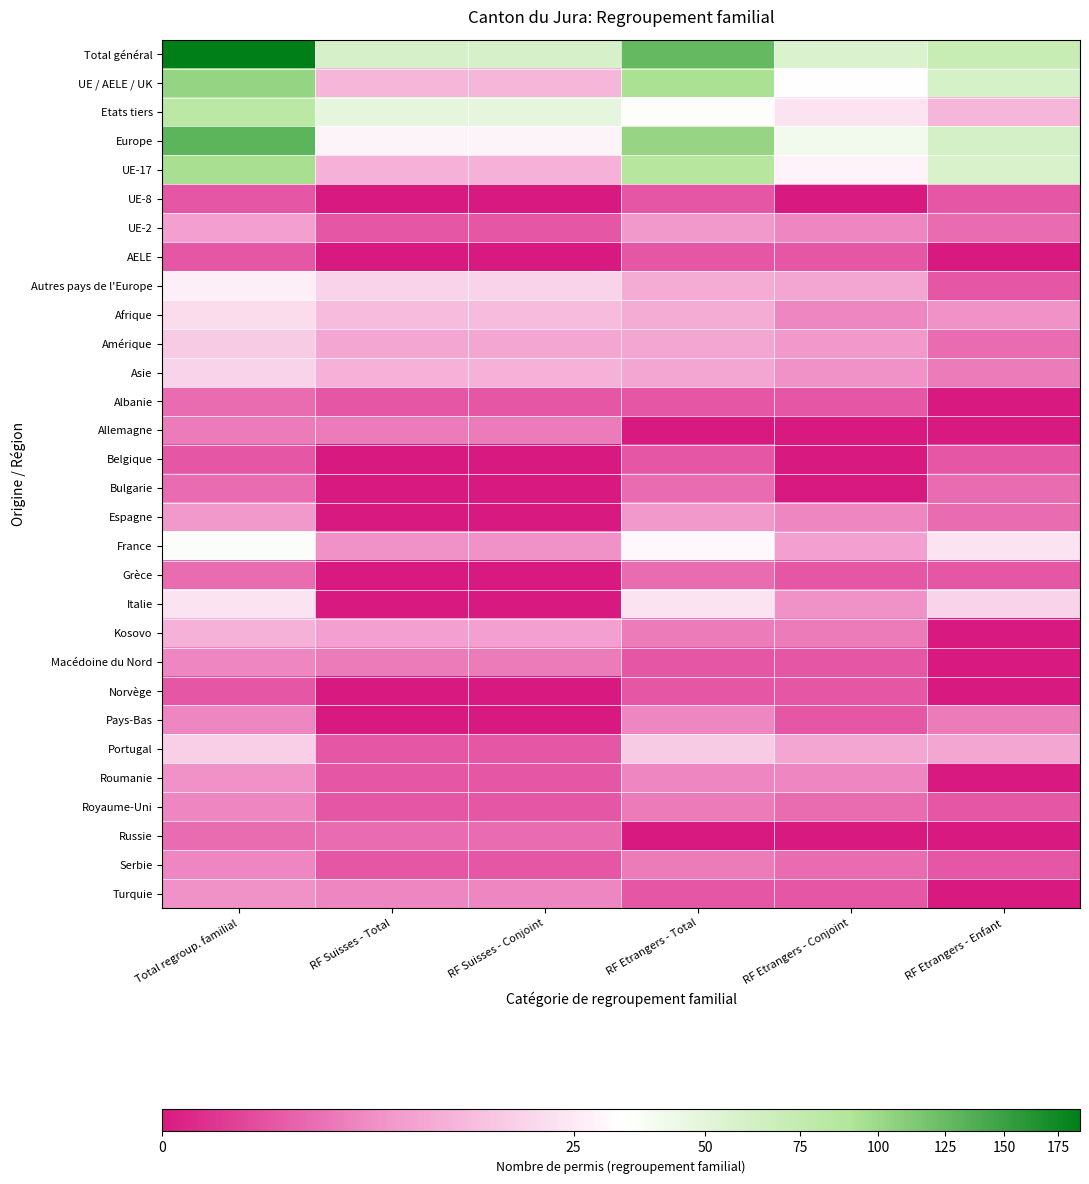

Reading right to left, what are all the values shown in this chart?

Total général: RF Etrangers - Enfant=71	RF Etrangers - Conjoint=56	RF Etrangers - Total=127	RF Suisses - Conjoint=59	RF Suisses - Total=59	Total regroup. familial=186
UE / AELE / UK: RF Etrangers - Enfant=60	RF Etrangers - Conjoint=33	RF Etrangers - Total=93	RF Suisses - Conjoint=11	RF Suisses - Total=11	Total regroup. familial=104
Etats tiers: RF Etrangers - Enfant=11	RF Etrangers - Conjoint=23	RF Etrangers - Total=34	RF Suisses - Conjoint=48	RF Suisses - Total=48	Total regroup. familial=82
Europe: RF Etrangers - Enfant=61	RF Etrangers - Conjoint=41	RF Etrangers - Total=102	RF Suisses - Conjoint=29	RF Suisses - Total=29	Total regroup. familial=131
UE-17: RF Etrangers - Enfant=57	RF Etrangers - Conjoint=28	RF Etrangers - Total=85	RF Suisses - Conjoint=10	RF Suisses - Total=10	Total regroup. familial=95
UE-8: RF Etrangers - Enfant=1	RF Etrangers - Conjoint=0	RF Etrangers - Total=1	RF Suisses - Conjoint=0	RF Suisses - Total=0	Total regroup. familial=1
UE-2: RF Etrangers - Enfant=2	RF Etrangers - Conjoint=4	RF Etrangers - Total=6	RF Suisses - Conjoint=1	RF Suisses - Total=1	Total regroup. familial=7
AELE: RF Etrangers - Enfant=0	RF Etrangers - Conjoint=1	RF Etrangers - Total=1	RF Suisses - Conjoint=0	RF Suisses - Total=0	Total regroup. familial=1
Autres pays de l'Europe: RF Etrangers - Enfant=1	RF Etrangers - Conjoint=8	RF Etrangers - Total=9	RF Suisses - Conjoint=18	RF Suisses - Total=18	Total regroup. familial=27
Afrique: RF Etrangers - Enfant=5	RF Etrangers - Conjoint=4	RF Etrangers - Total=9	RF Suisses - Conjoint=12	RF Suisses - Total=12	Total regroup. familial=21
Amérique: RF Etrangers - Enfant=2	RF Etrangers - Conjoint=6	RF Etrangers - Total=8	RF Suisses - Conjoint=8	RF Suisses - Total=8	Total regroup. familial=16
Asie: RF Etrangers - Enfant=3	RF Etrangers - Conjoint=5	RF Etrangers - Total=8	RF Suisses - Conjoint=10	RF Suisses - Total=10	Total regroup. familial=18
Albanie: RF Etrangers - Enfant=0	RF Etrangers - Conjoint=1	RF Etrangers - Total=1	RF Suisses - Conjoint=1	RF Suisses - Total=1	Total regroup. familial=2
Allemagne: RF Etrangers - Enfant=0	RF Etrangers - Conjoint=0	RF Etrangers - Total=0	RF Suisses - Conjoint=3	RF Suisses - Total=3	Total regroup. familial=3
Belgique: RF Etrangers - Enfant=1	RF Etrangers - Conjoint=0	RF Etrangers - Total=1	RF Suisses - Conjoint=0	RF Suisses - Total=0	Total regroup. familial=1
Bulgarie: RF Etrangers - Enfant=2	RF Etrangers - Conjoint=0	RF Etrangers - Total=2	RF Suisses - Conjoint=0	RF Suisses - Total=0	Total regroup. familial=2
Espagne: RF Etrangers - Enfant=2	RF Etrangers - Conjoint=4	RF Etrangers - Total=6	RF Suisses - Conjoint=0	RF Suisses - Total=0	Total regroup. familial=6
France: RF Etrangers - Enfant=23	RF Etrangers - Conjoint=7	RF Etrangers - Total=30	RF Suisses - Conjoint=5	RF Suisses - Total=5	Total regroup. familial=35
Grèce: RF Etrangers - Enfant=1	RF Etrangers - Conjoint=1	RF Etrangers - Total=2	RF Suisses - Conjoint=0	RF Suisses - Total=0	Total regroup. familial=2
Italie: RF Etrangers - Enfant=18	RF Etrangers - Conjoint=5	RF Etrangers - Total=23	RF Suisses - Conjoint=0	RF Suisses - Total=0	Total regroup. familial=23
Kosovo: RF Etrangers - Enfant=0	RF Etrangers - Conjoint=3	RF Etrangers - Total=3	RF Suisses - Conjoint=7	RF Suisses - Total=7	Total regroup. familial=10
Macédoine du Nord: RF Etrangers - Enfant=0	RF Etrangers - Conjoint=1	RF Etrangers - Total=1	RF Suisses - Conjoint=3	RF Suisses - Total=3	Total regroup. familial=4
Norvège: RF Etrangers - Enfant=0	RF Etrangers - Conjoint=1	RF Etrangers - Total=1	RF Suisses - Conjoint=0	RF Suisses - Total=0	Total regroup. familial=1
Pays-Bas: RF Etrangers - Enfant=3	RF Etrangers - Conjoint=1	RF Etrangers - Total=4	RF Suisses - Conjoint=0	RF Suisses - Total=0	Total regroup. familial=4
Portugal: RF Etrangers - Enfant=8	RF Etrangers - Conjoint=8	RF Etrangers - Total=16	RF Suisses - Conjoint=1	RF Suisses - Total=1	Total regroup. familial=17
Roumanie: RF Etrangers - Enfant=0	RF Etrangers - Conjoint=4	RF Etrangers - Total=4	RF Suisses - Conjoint=1	RF Suisses - Total=1	Total regroup. familial=5
Royaume-Uni: RF Etrangers - Enfant=1	RF Etrangers - Conjoint=2	RF Etrangers - Total=3	RF Suisses - Conjoint=1	RF Suisses - Total=1	Total regroup. familial=4
Russie: RF Etrangers - Enfant=0	RF Etrangers - Conjoint=0	RF Etrangers - Total=0	RF Suisses - Conjoint=2	RF Suisses - Total=2	Total regroup. familial=2
Serbie: RF Etrangers - Enfant=1	RF Etrangers - Conjoint=2	RF Etrangers - Total=3	RF Suisses - Conjoint=1	RF Suisses - Total=1	Total regroup. familial=4
Turquie: RF Etrangers - Enfant=0	RF Etrangers - Conjoint=1	RF Etrangers - Total=1	RF Suisses - Conjoint=4	RF Suisses - Total=4	Total regroup. familial=5